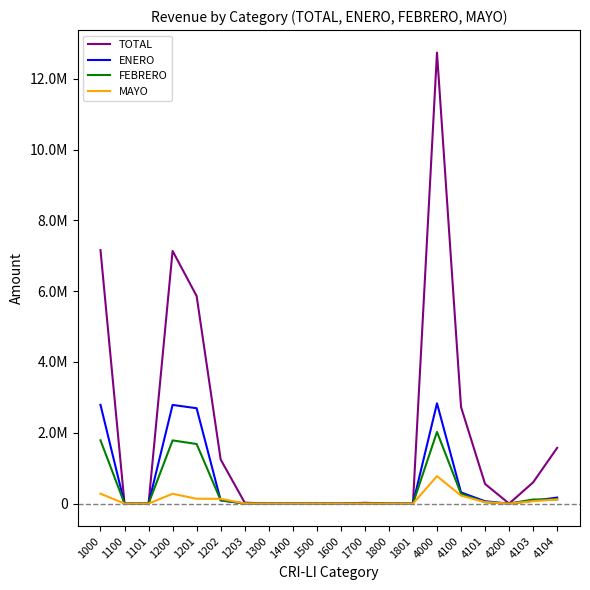

What is the approximate value of ENERO at 1203, to the nearest 50?

3500